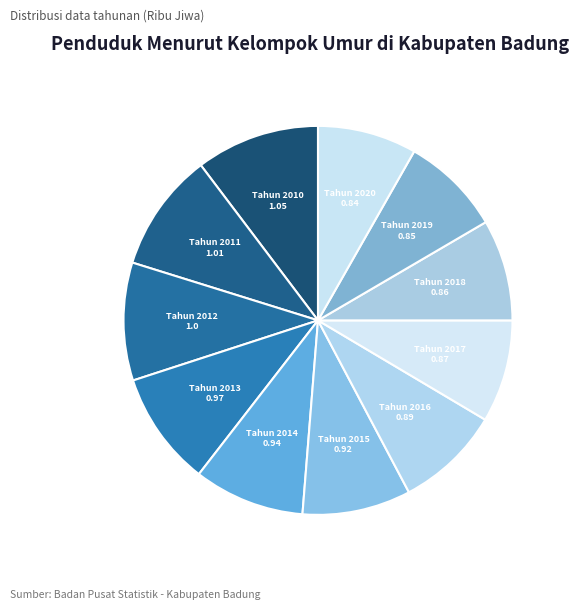

Approximately how many times larger is the value at Tahun 2015 compared to Tahun 2012?

0.9